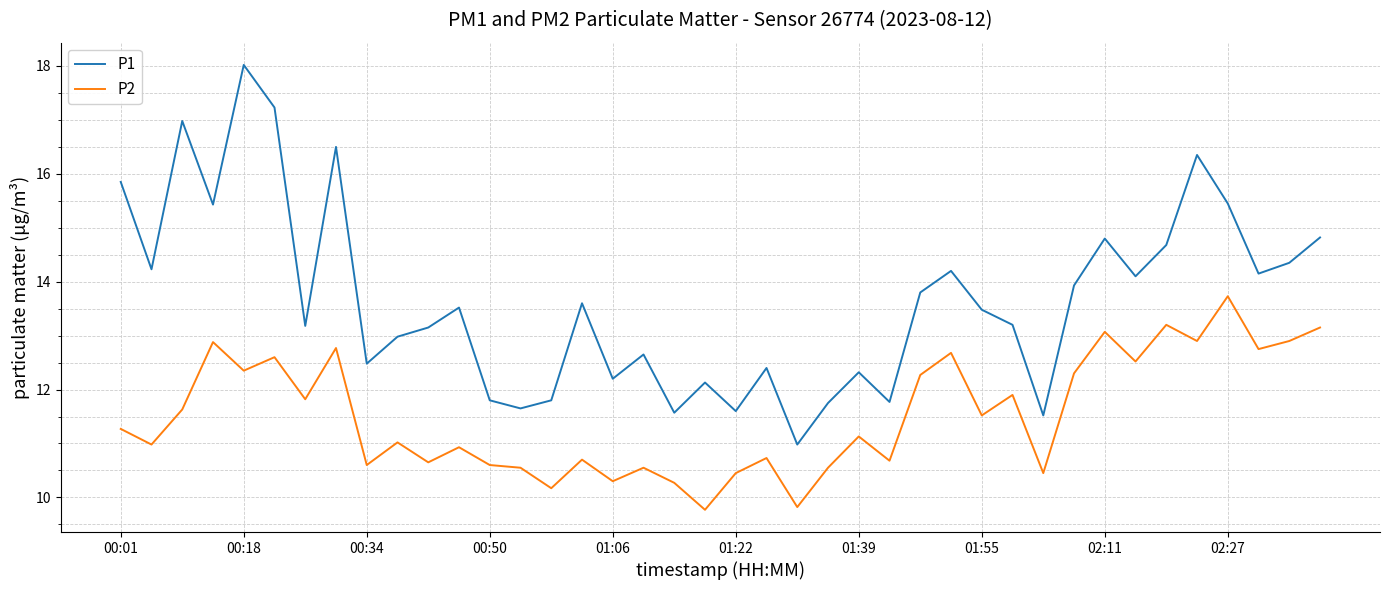

Does the chart have visible grid lines?

Yes